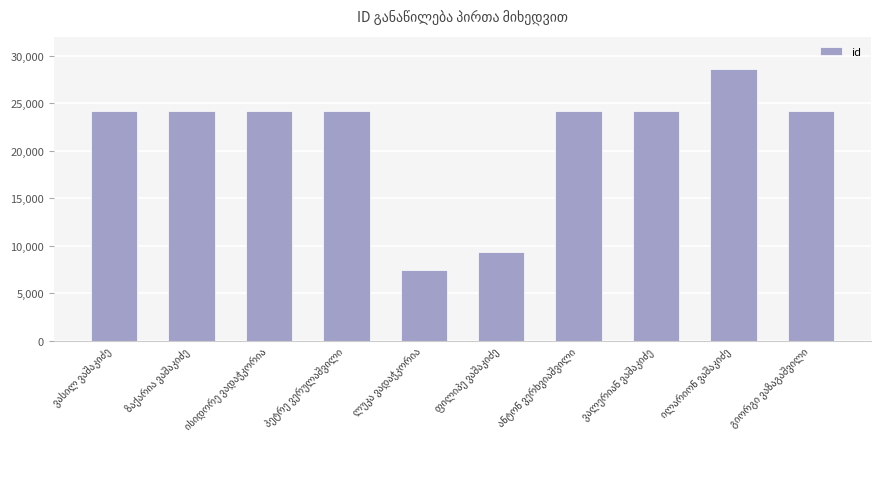

What is the difference between the maximum and minimum values?

21215